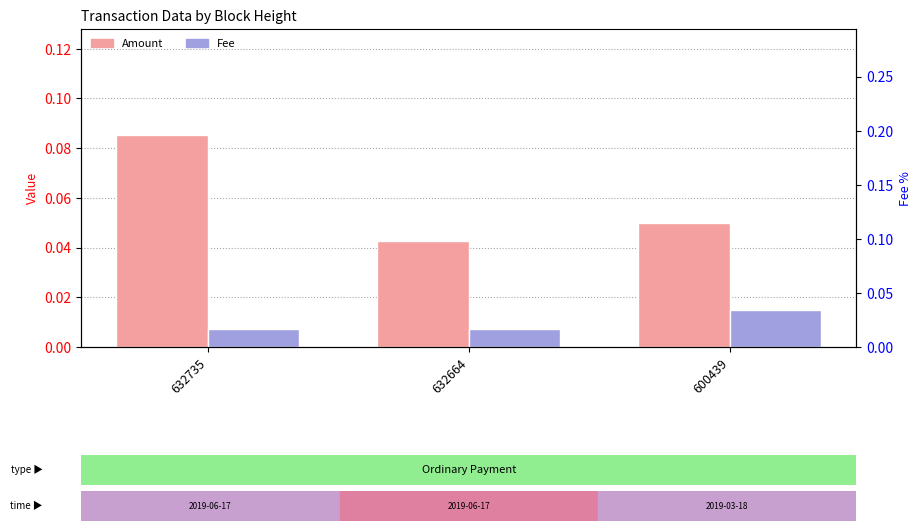

True or false: Amount has a value of 0.1 at 632664.

False